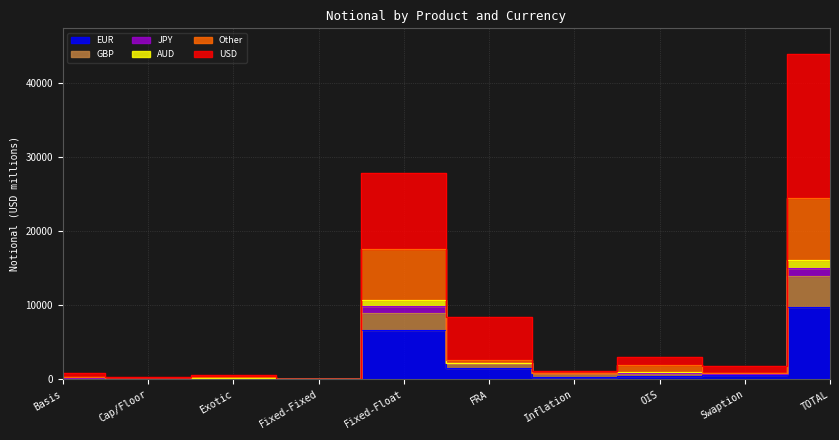

Which series has the largest range (max minus min)?

USD